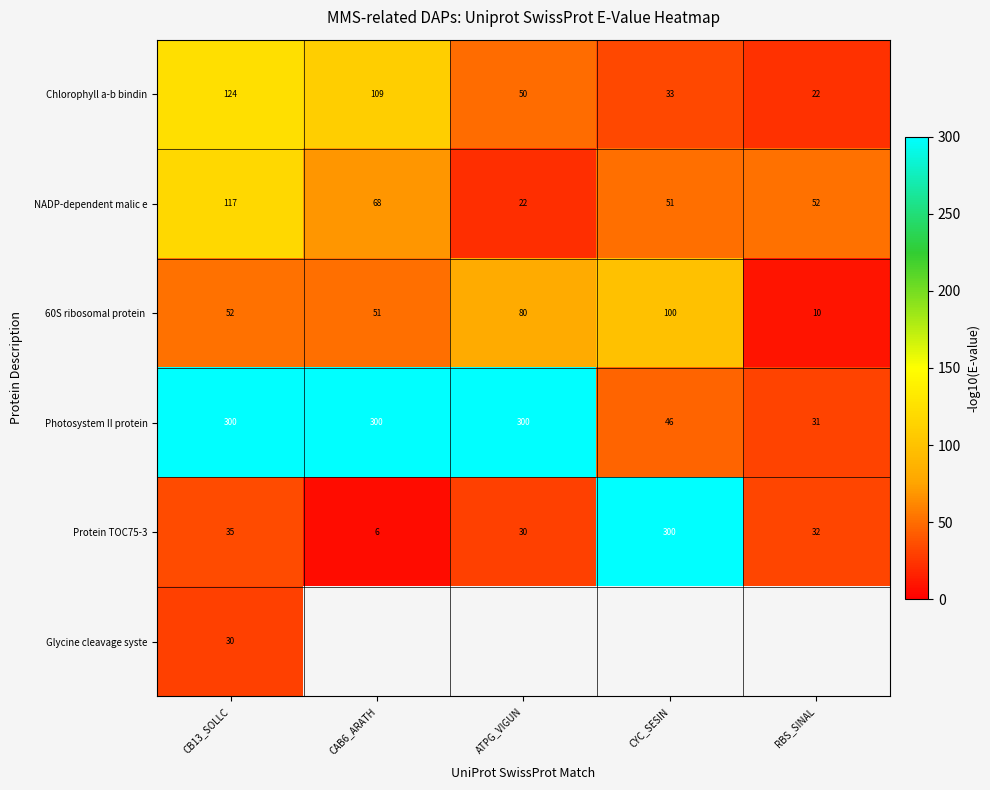

Where is Chlorophyll a-b bindin nearest to the value 73?

ATPG_VIGUN